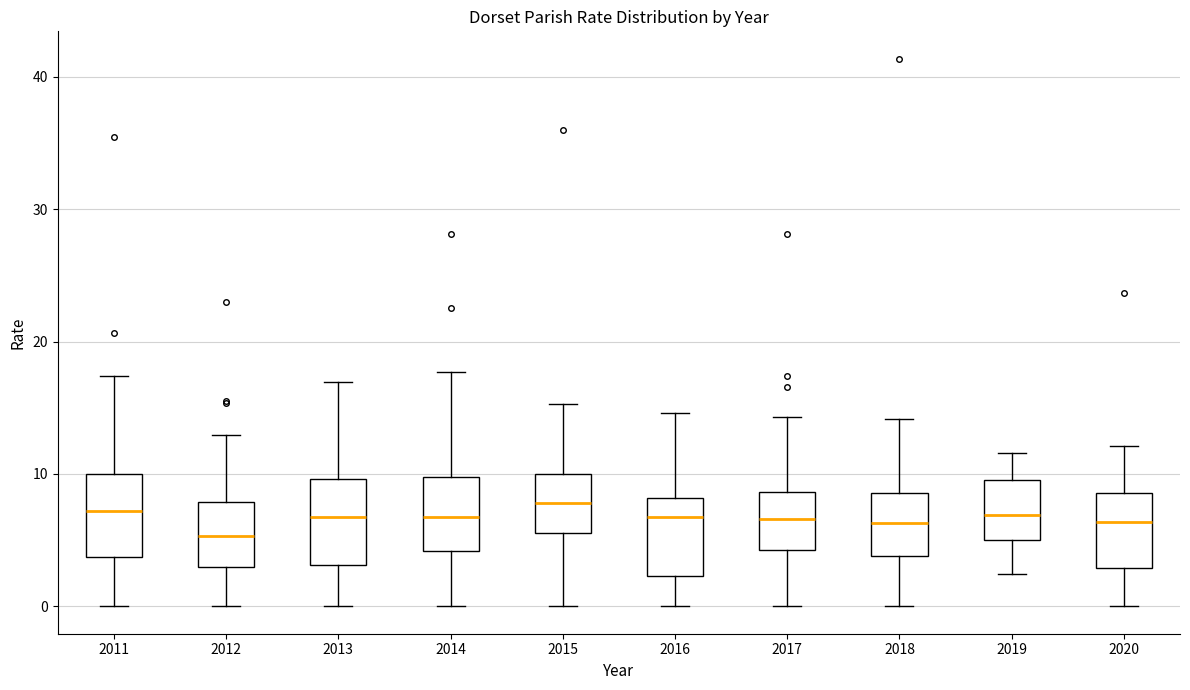

Reading left to right, transcribe this box plot: for each box, give where its median line is, the range the box spans, and where its two whiskers end, as read against the y-axis. The values are not printed on the chart, so give them approximately, as read against the axis.

2011: median 7, box 4 to 10, whiskers 0 to 17
2012: median 5, box 3 to 8, whiskers 0 to 13
2013: median 7, box 3 to 10, whiskers 0 to 17
2014: median 7, box 4 to 10, whiskers 0 to 18
2015: median 8, box 6 to 10, whiskers 0 to 15
2016: median 7, box 2 to 8, whiskers 0 to 15
2017: median 7, box 4 to 9, whiskers 0 to 14
2018: median 6, box 4 to 9, whiskers 0 to 14
2019: median 7, box 5 to 10, whiskers 2 to 12
2020: median 6, box 3 to 9, whiskers 0 to 12